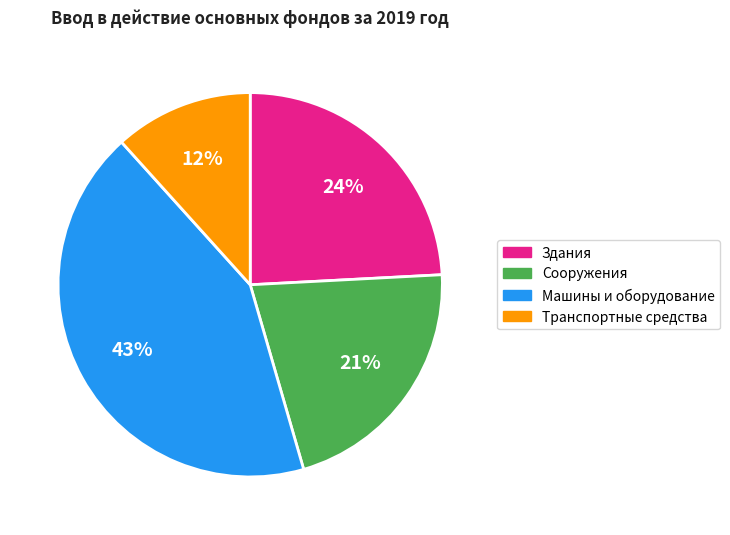

Rank the categories by value from highest to lowest.

Машины и оборудование, Здания, Сооружения, Транспортные средства